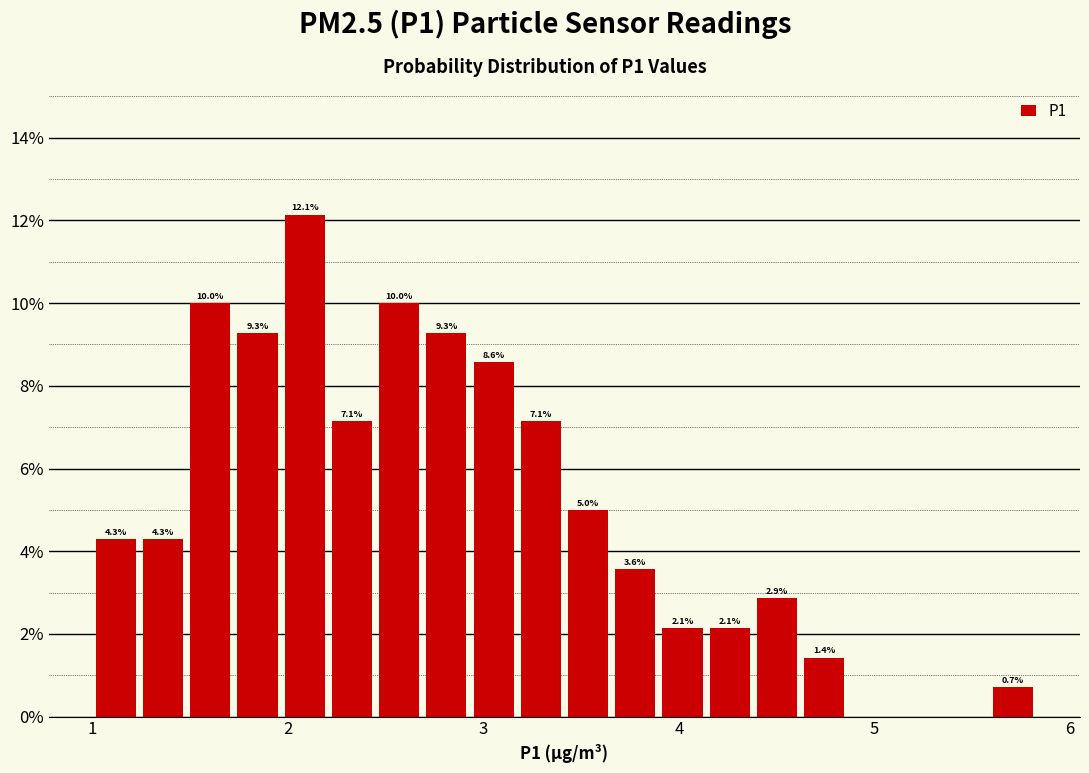

Read against the x-axis, roughly where is the centre of the tallest bar?

2.1